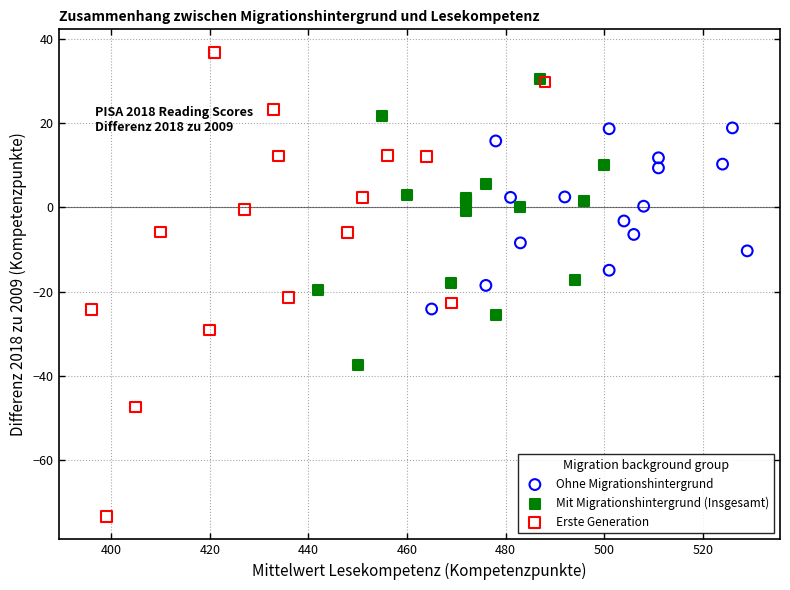

Which series reaches the maximum Y coordinate?

Erste Generation